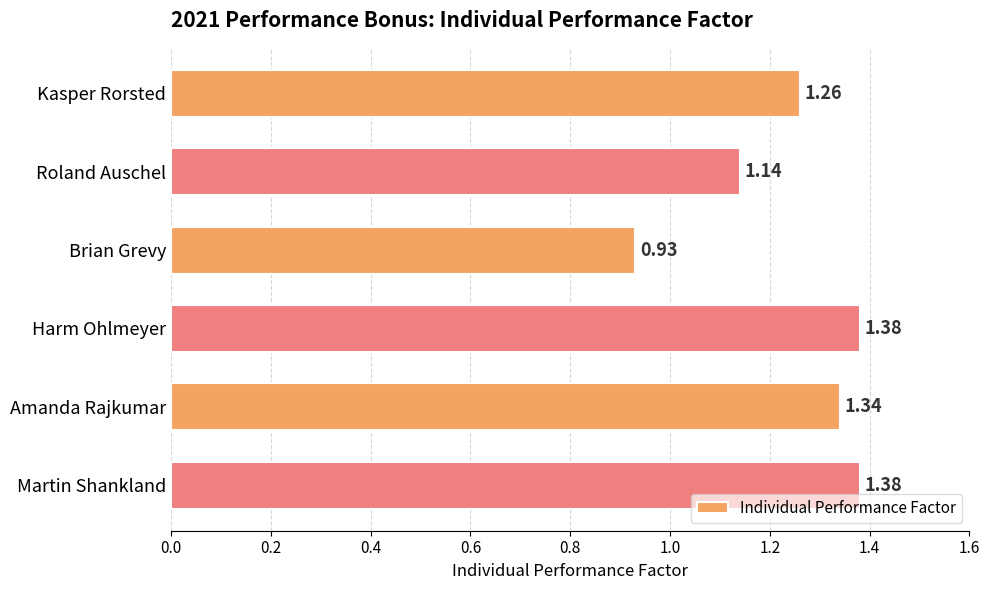

What is the sum of the values at Martin Shankland and Amanda Rajkumar?

2.7